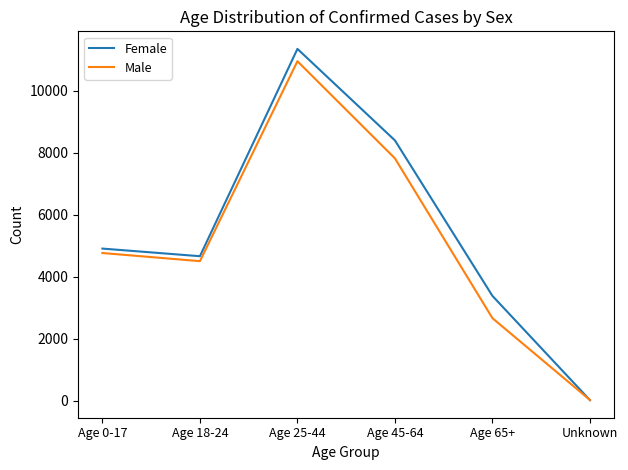

What are all the series names shown in the legend?

Female, Male